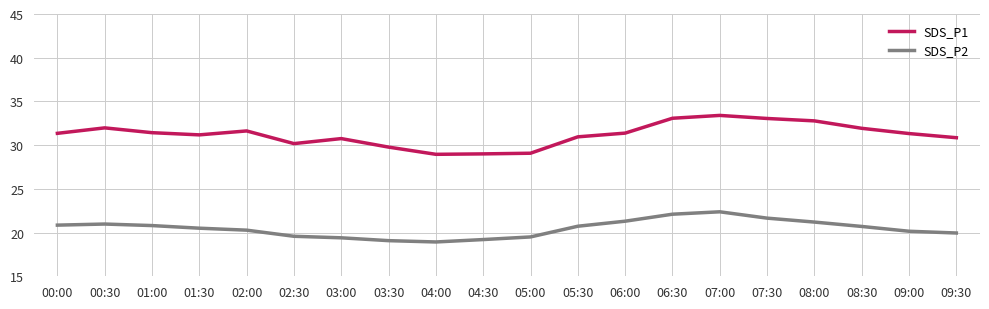

Rank the series at 07:30 from lowest to highest value.

SDS_P2, SDS_P1